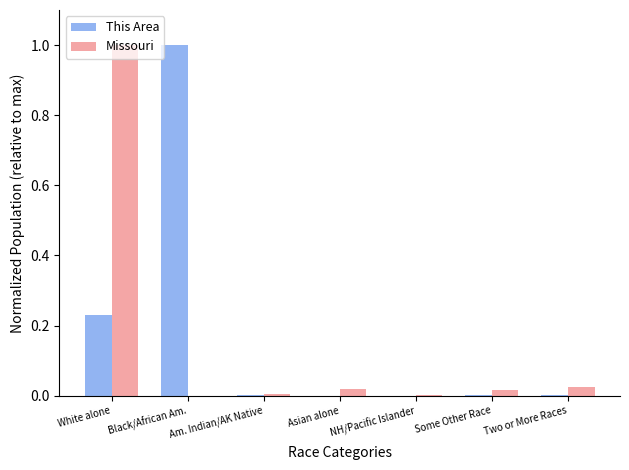

What is the sum of all Missouri values?

1.1